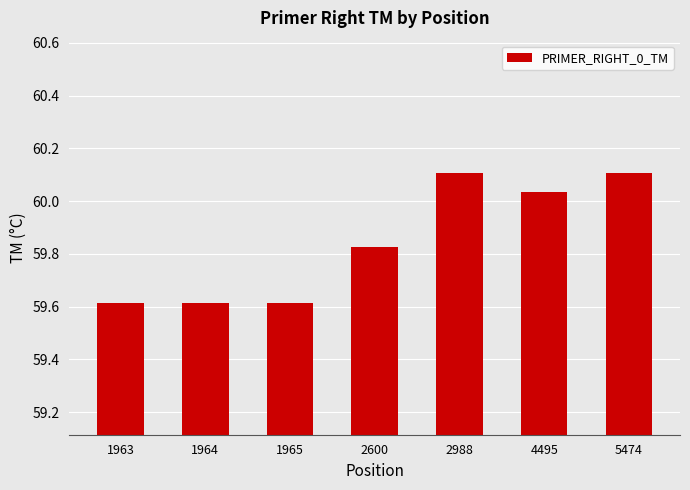

What is the maximum value shown in the chart?

60.1